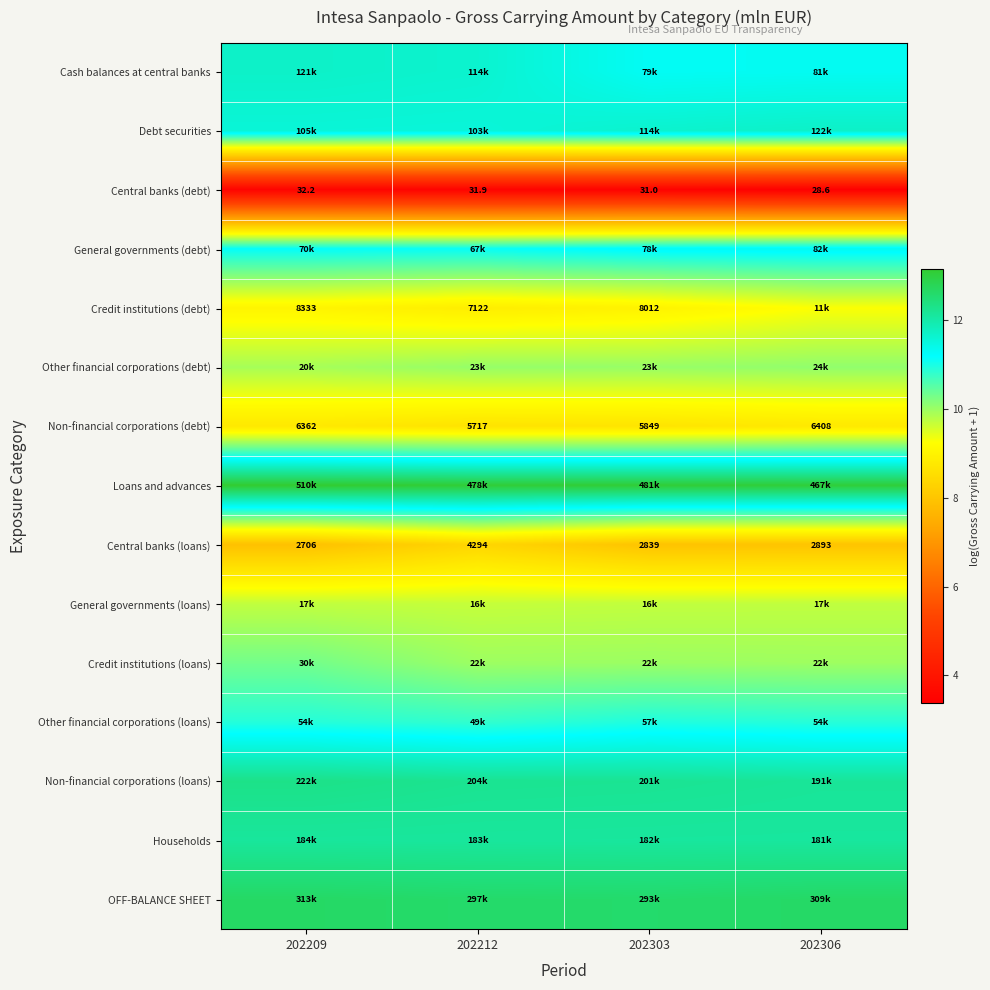

Which label corresponds to the largest value in the chart?

202209